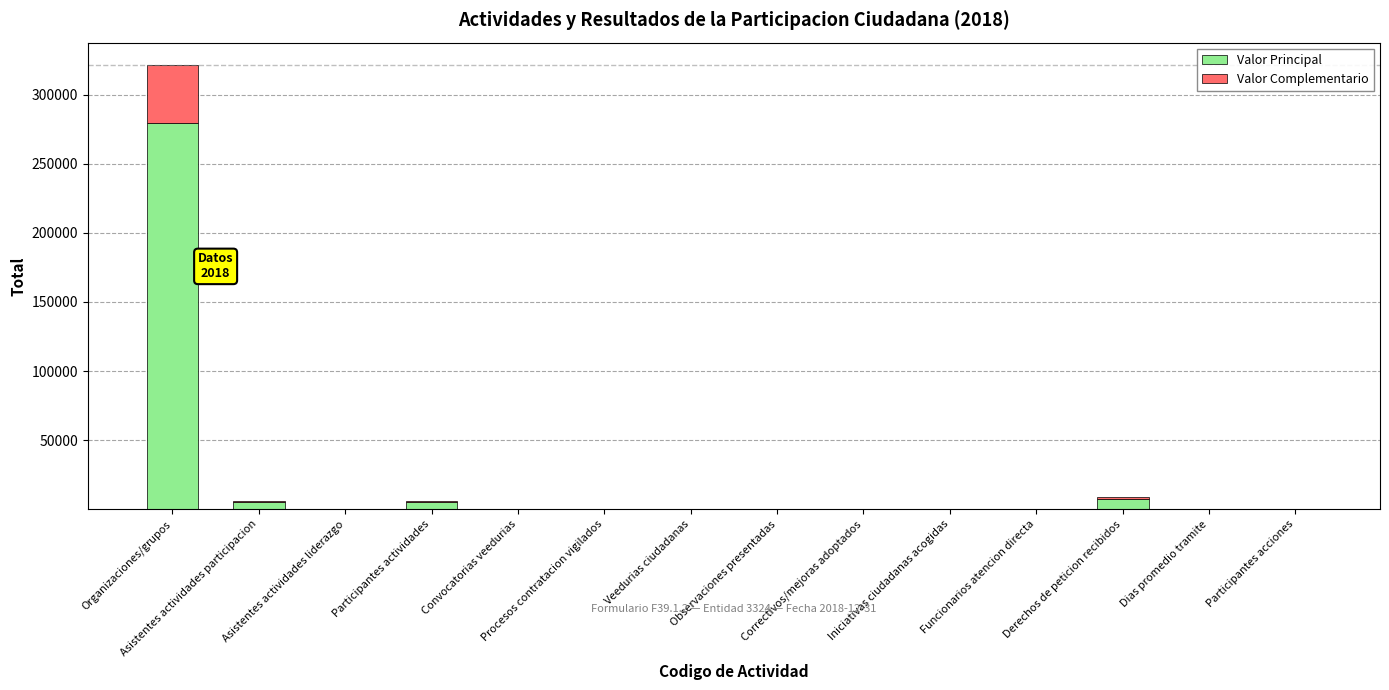

Does the chart contain stacked bars?

Yes